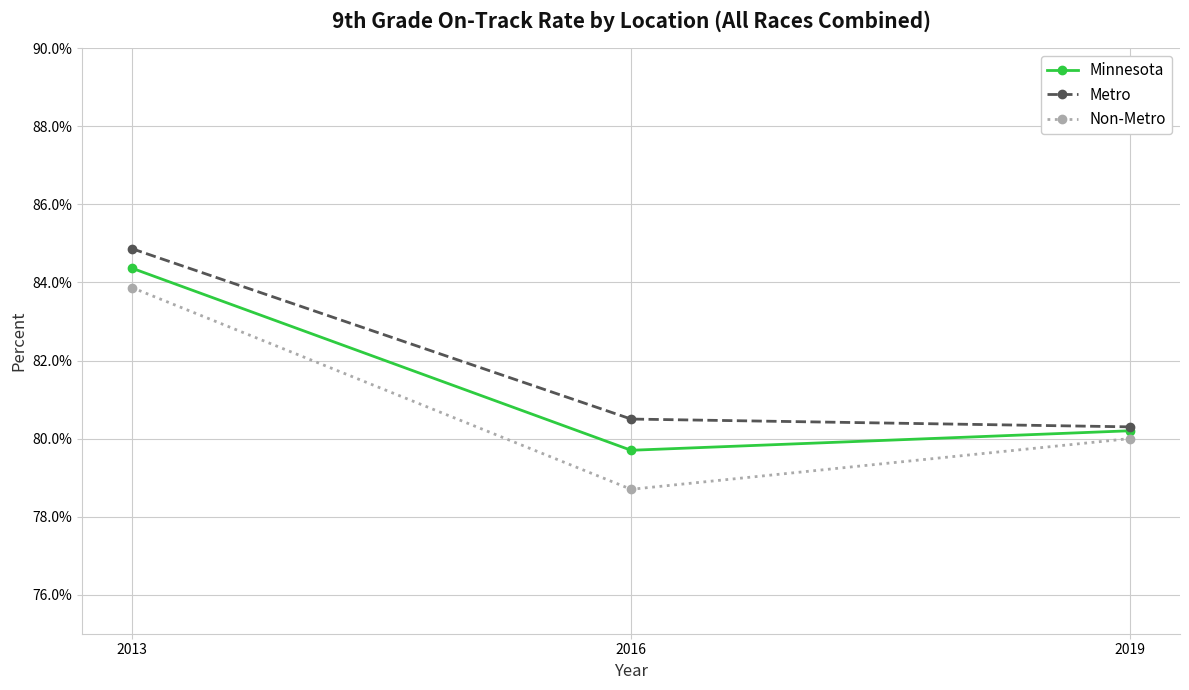

List the series in order of their peak value, lowest first.

Non-Metro, Minnesota, Metro